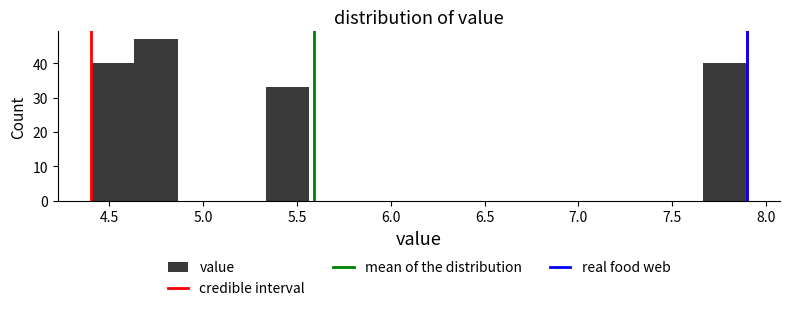

How tall is the bar that spans 4.40 to 4.65 on the x-axis? Neither the bar edges nor the heights are printed on the chart, so give them approximately, as read against the axes.

40